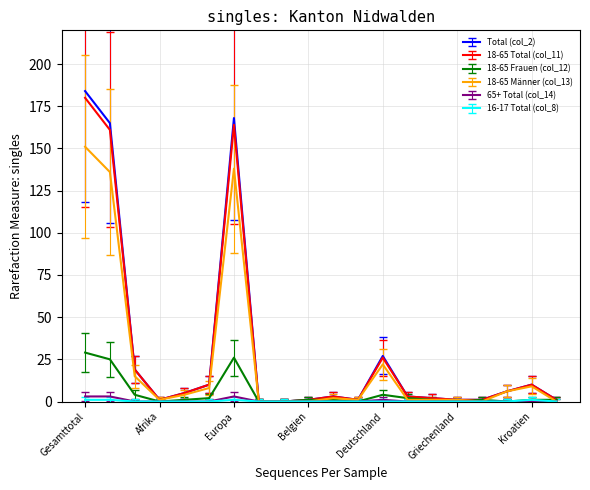

What is the maximum value for 18-65 Frauen (col_12)?

29